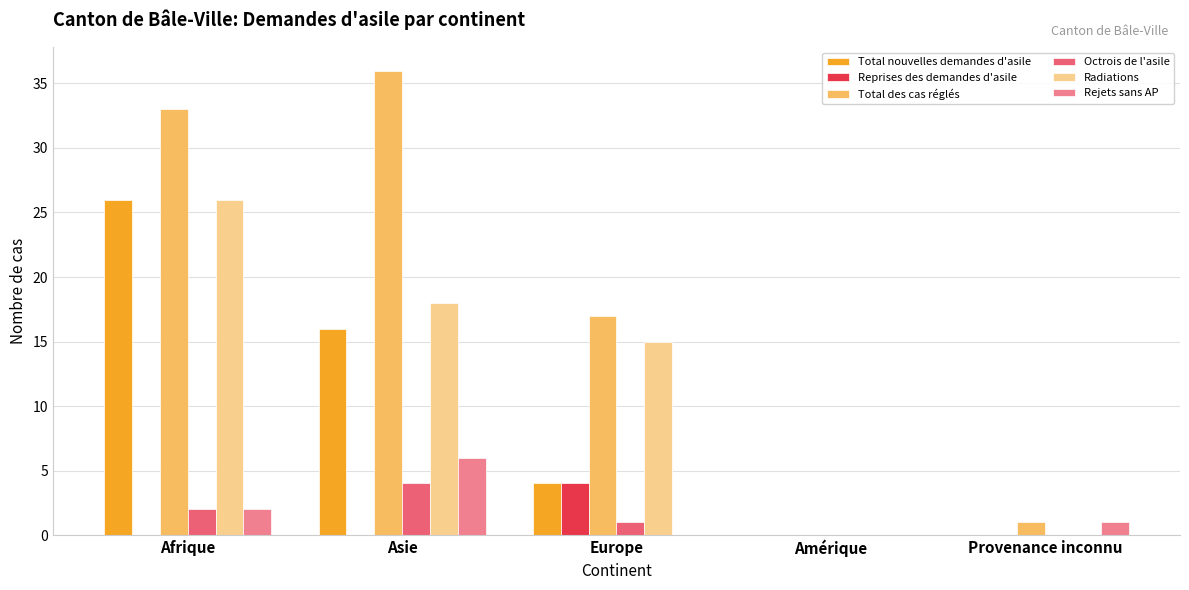

At which category is the sum across all series the highest?

Afrique